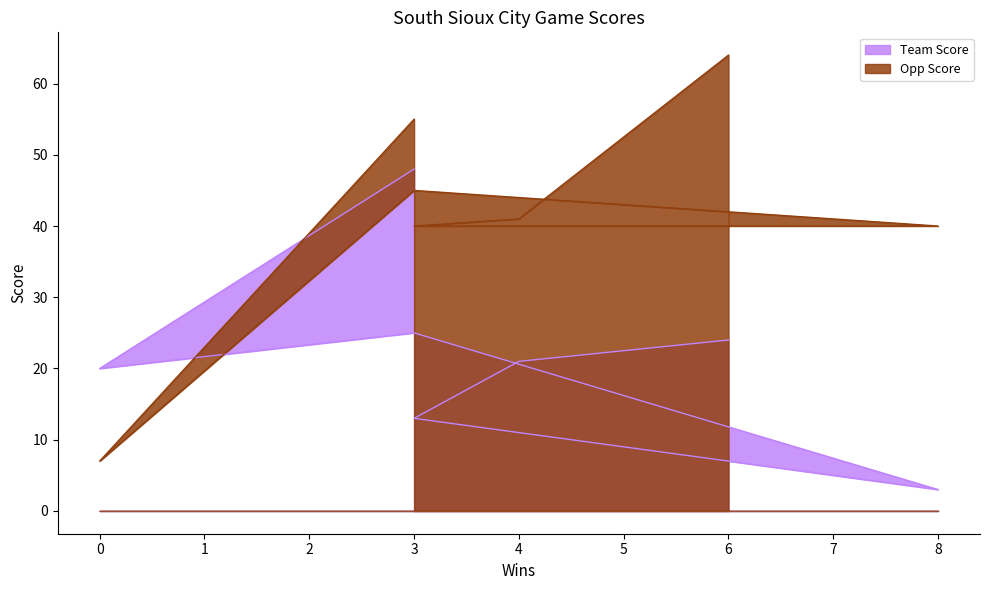

Rank the series by their average value, from lowest to highest.

Team Score, Opp Score